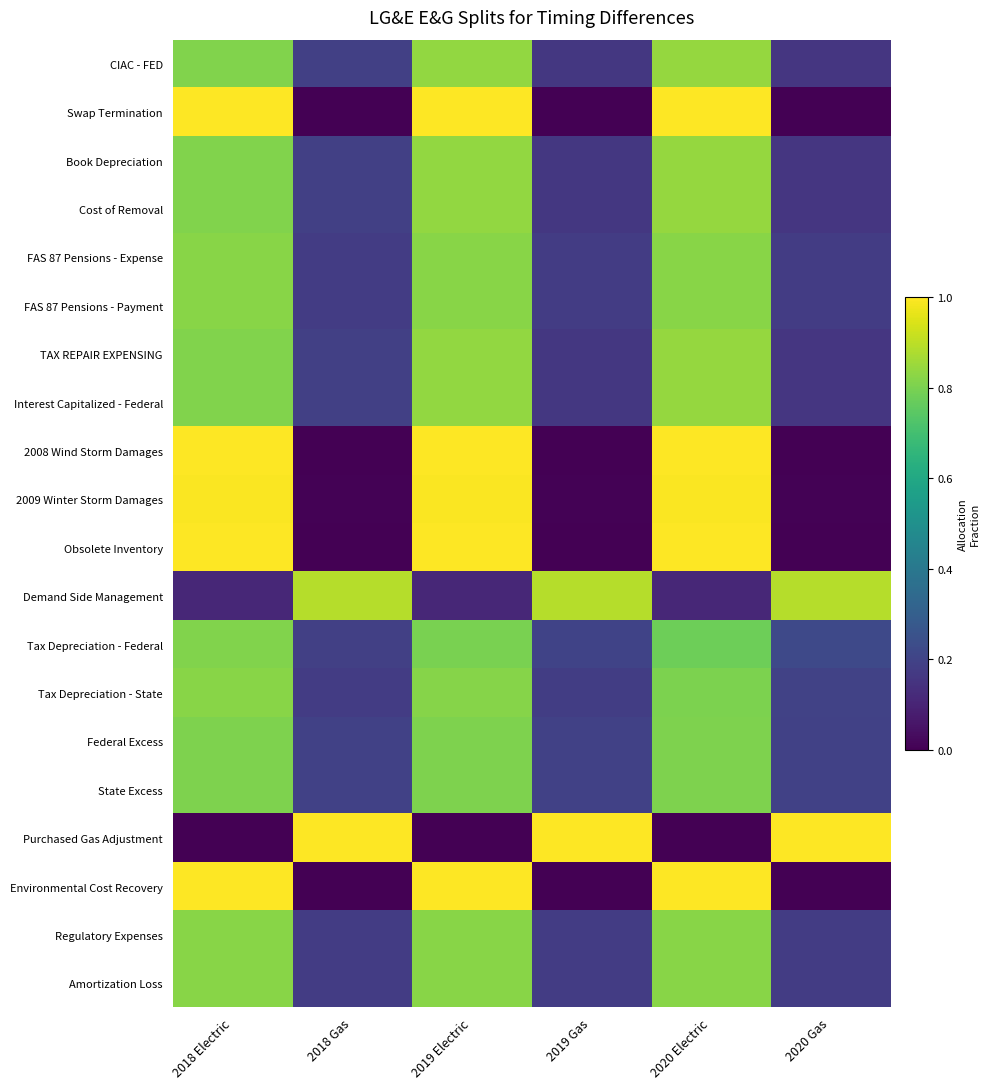

Reading left to right, transcribe all the data shown in this chart.

CIAC - FED: 2018 Electric=0.8	2018 Gas=0.2	2019 Electric=0.8	2019 Gas=0.2	2020 Electric=0.8	2020 Gas=0.2
Swap Termination: 2018 Electric=1.0	2018 Gas=0.0	2019 Electric=1.0	2019 Gas=0.0	2020 Electric=1.0	2020 Gas=0.0
Book Depreciation: 2018 Electric=0.8	2018 Gas=0.2	2019 Electric=0.8	2019 Gas=0.2	2020 Electric=0.8	2020 Gas=0.2
Cost of Removal: 2018 Electric=0.8	2018 Gas=0.2	2019 Electric=0.8	2019 Gas=0.2	2020 Electric=0.8	2020 Gas=0.2
FAS 87 Pensions - Expense: 2018 Electric=0.8	2018 Gas=0.2	2019 Electric=0.8	2019 Gas=0.2	2020 Electric=0.8	2020 Gas=0.2
FAS 87 Pensions - Payment: 2018 Electric=0.8	2018 Gas=0.2	2019 Electric=0.8	2019 Gas=0.2	2020 Electric=0.8	2020 Gas=0.2
TAX REPAIR EXPENSING: 2018 Electric=0.8	2018 Gas=0.2	2019 Electric=0.8	2019 Gas=0.2	2020 Electric=0.8	2020 Gas=0.2
Interest Capitalized - Federal: 2018 Electric=0.8	2018 Gas=0.2	2019 Electric=0.8	2019 Gas=0.2	2020 Electric=0.8	2020 Gas=0.2
2008 Wind Storm Damages: 2018 Electric=1.0	2018 Gas=0.0	2019 Electric=1.0	2019 Gas=0.0	2020 Electric=1.0	2020 Gas=0.0
2009 Winter Storm Damages: 2018 Electric=1.0	2018 Gas=0.0	2019 Electric=1.0	2019 Gas=0.0	2020 Electric=1.0	2020 Gas=0.0
Obsolete Inventory: 2018 Electric=1.0	2018 Gas=0.0	2019 Electric=1.0	2019 Gas=0.0	2020 Electric=1.0	2020 Gas=0.0
Demand Side Management: 2018 Electric=0.1	2018 Gas=0.9	2019 Electric=0.1	2019 Gas=0.9	2020 Electric=0.1	2020 Gas=0.9
Tax Depreciation - Federal: 2018 Electric=0.8	2018 Gas=0.2	2019 Electric=0.8	2019 Gas=0.2	2020 Electric=0.8	2020 Gas=0.2
Tax Depreciation - State: 2018 Electric=0.8	2018 Gas=0.2	2019 Electric=0.8	2019 Gas=0.2	2020 Electric=0.8	2020 Gas=0.2
Federal Excess: 2018 Electric=0.8	2018 Gas=0.2	2019 Electric=0.8	2019 Gas=0.2	2020 Electric=0.8	2020 Gas=0.2
State Excess: 2018 Electric=0.8	2018 Gas=0.2	2019 Electric=0.8	2019 Gas=0.2	2020 Electric=0.8	2020 Gas=0.2
Purchased Gas Adjustment: 2018 Electric=0.0	2018 Gas=1.0	2019 Electric=0.0	2019 Gas=1.0	2020 Electric=0.0	2020 Gas=1.0
Environmental Cost Recovery: 2018 Electric=1.0	2018 Gas=0.0	2019 Electric=1.0	2019 Gas=0.0	2020 Electric=1.0	2020 Gas=0.0
Regulatory Expenses: 2018 Electric=0.8	2018 Gas=0.2	2019 Electric=0.8	2019 Gas=0.2	2020 Electric=0.8	2020 Gas=0.2
Amortization Loss: 2018 Electric=0.8	2018 Gas=0.2	2019 Electric=0.8	2019 Gas=0.2	2020 Electric=0.8	2020 Gas=0.2